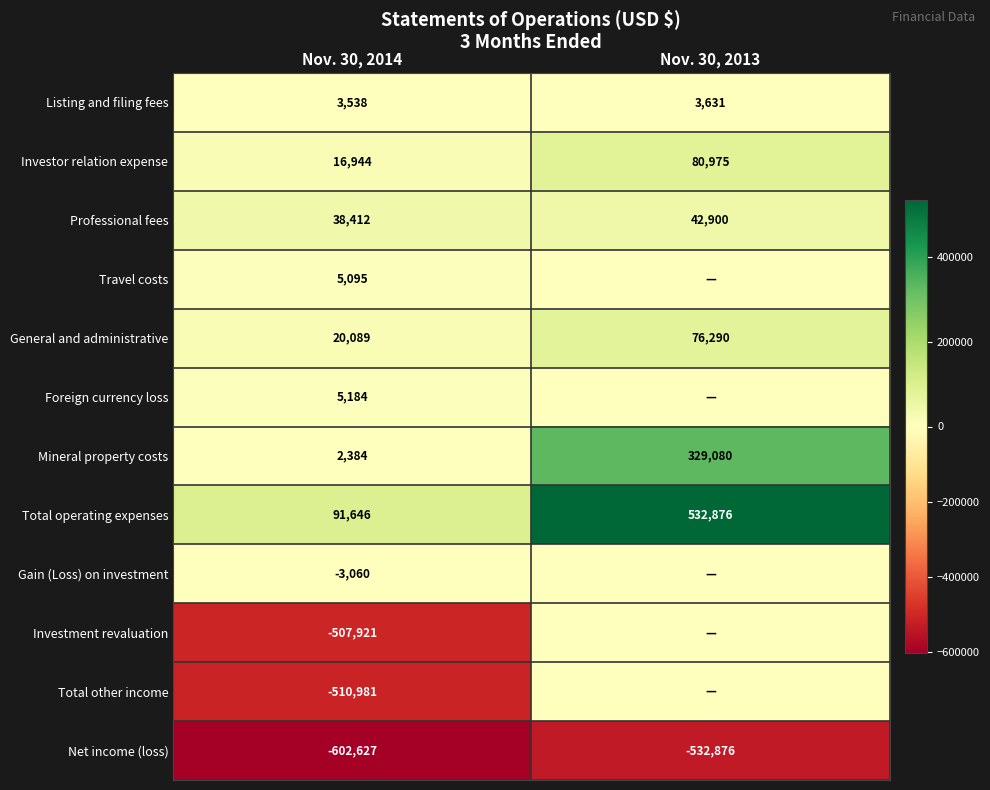

What is the sum of all Total operating expenses values?

624522